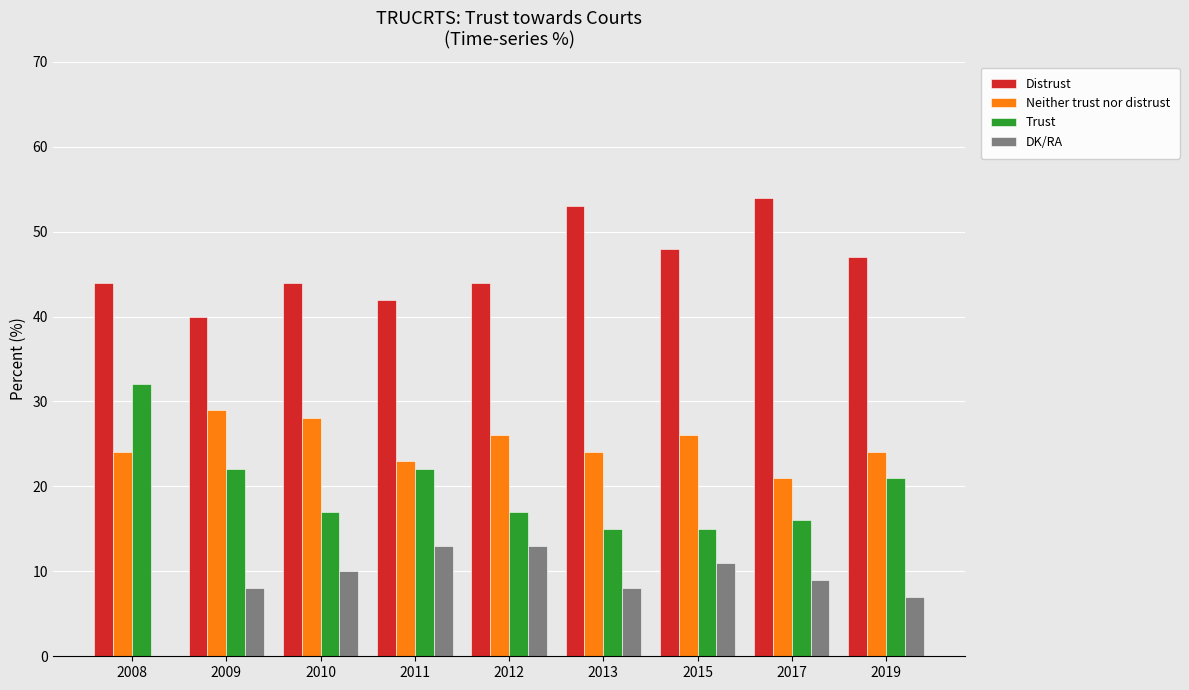

Which series changed the most between 2008 and 2017?

Trust